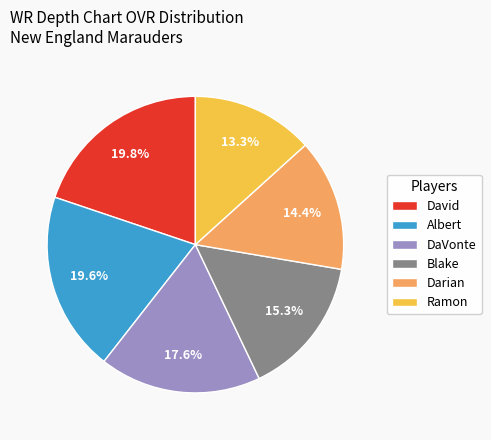

Which has a higher value, Darian or Blake?

Blake